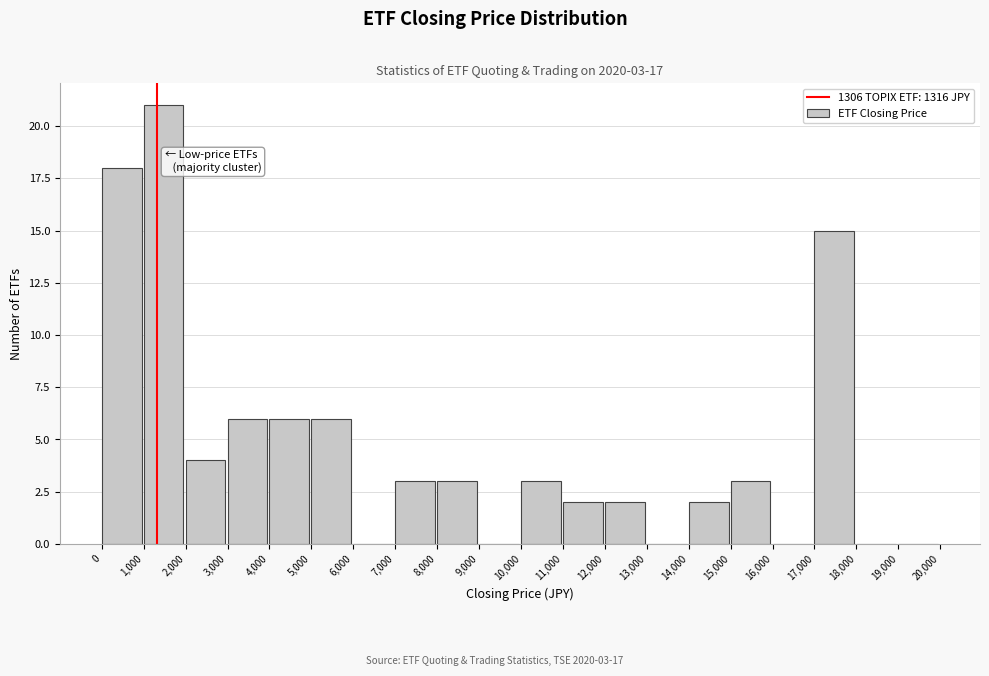

Which range on the x-axis has the tallest bar?

1,000 to 2,000